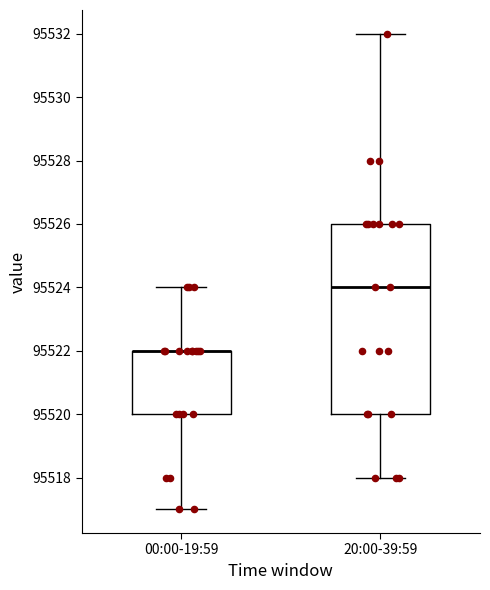

Reading left to right, read every box against the y-axis: the position of its median line, the range the box covers, and the ends of its whiskers. The values are not printed on the chart, so give them approximately, as read against the axis.

00:00-19:59: median 95522 (drawn on the box's upper edge), box 95520 to 95522, whiskers 95517 to 95524
20:00-39:59: median 95524, box 95520 to 95526, whiskers 95518 to 95532